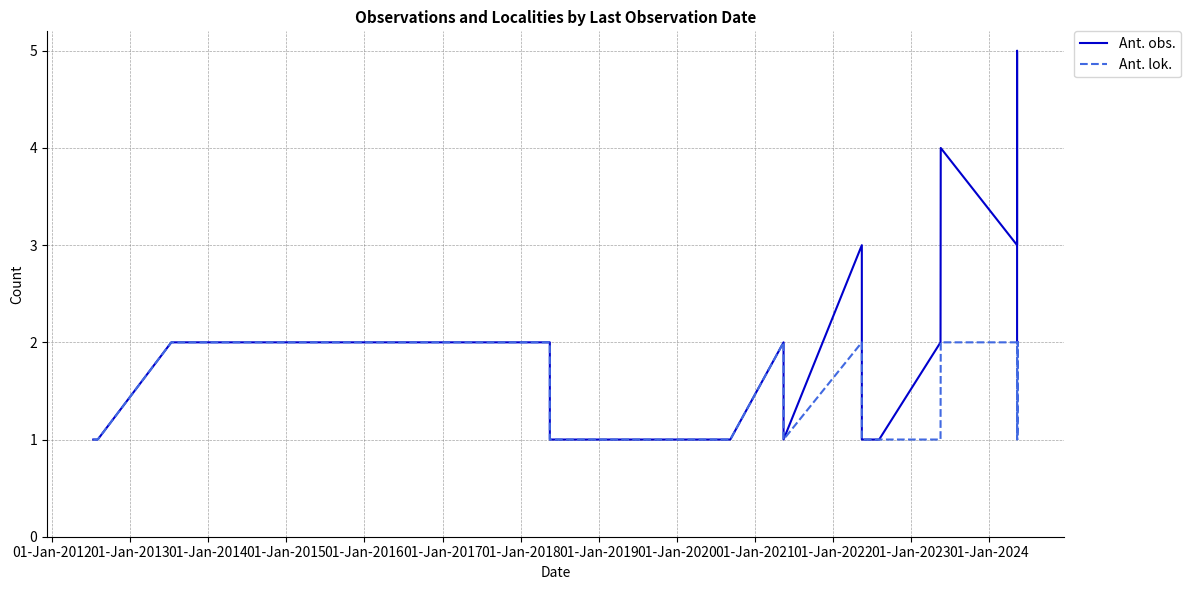

True or false: Ant. obs. has more than 0 points higher than both neighbors.

True